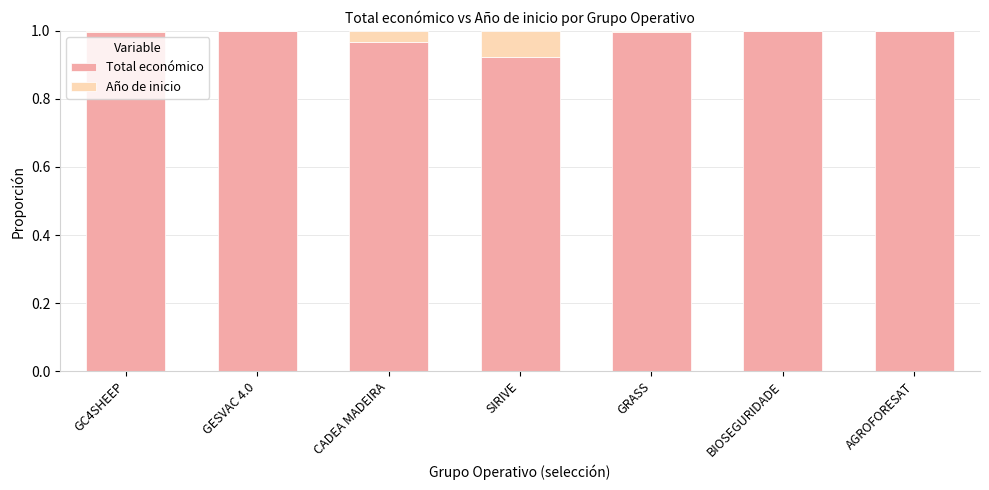

Is it true that Total económico equals 1.2 at SIRIVE?

False